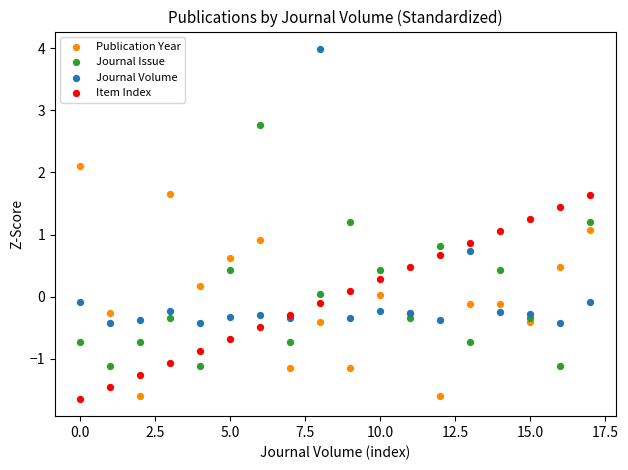

Which series has the widest spread of Y values?

Journal Volume